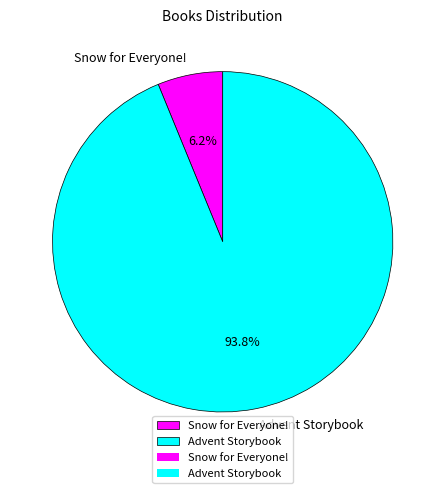

What is the smallest slice in the pie chart?

Snow for Everyone!